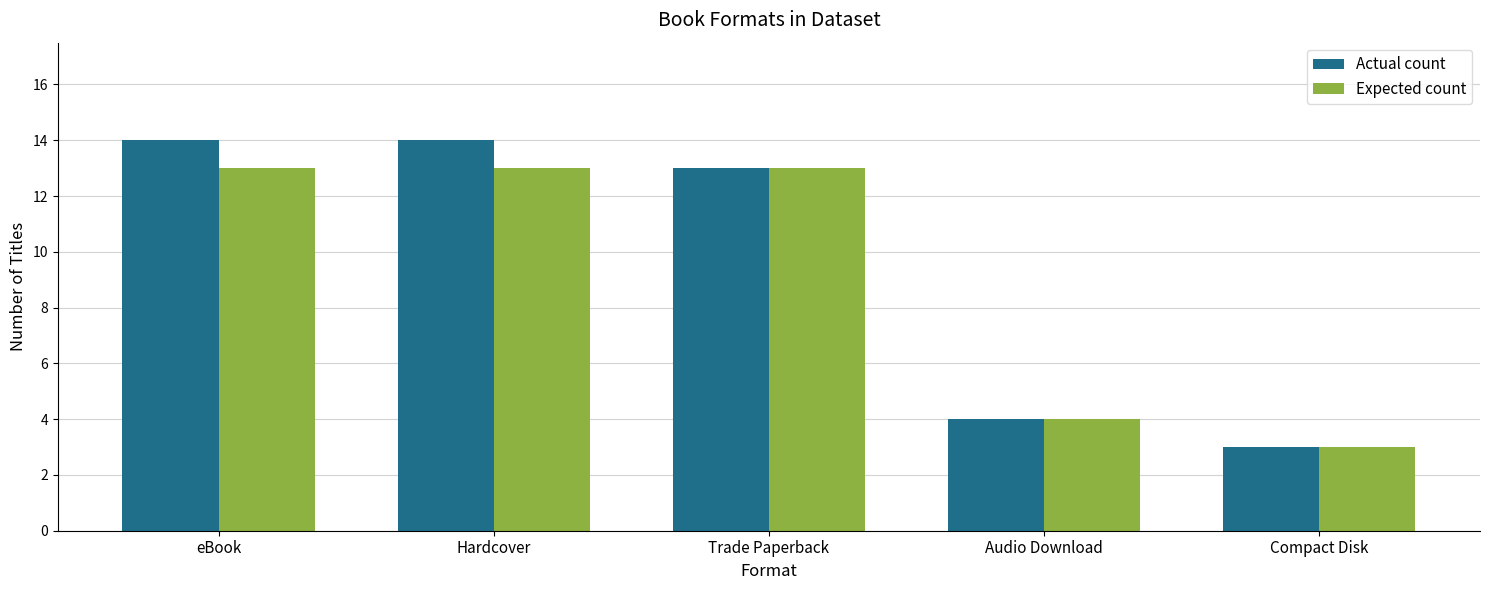

Which series has the widest spread of values?

Actual count